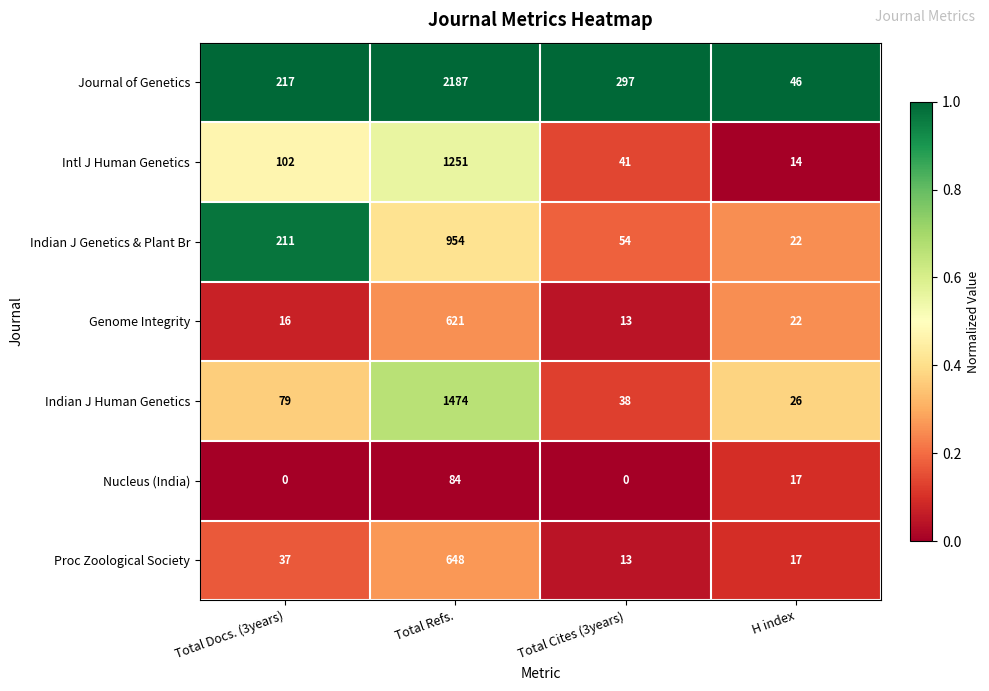

What is the difference between the second highest and minimum values in the Genome Integrity series?

9